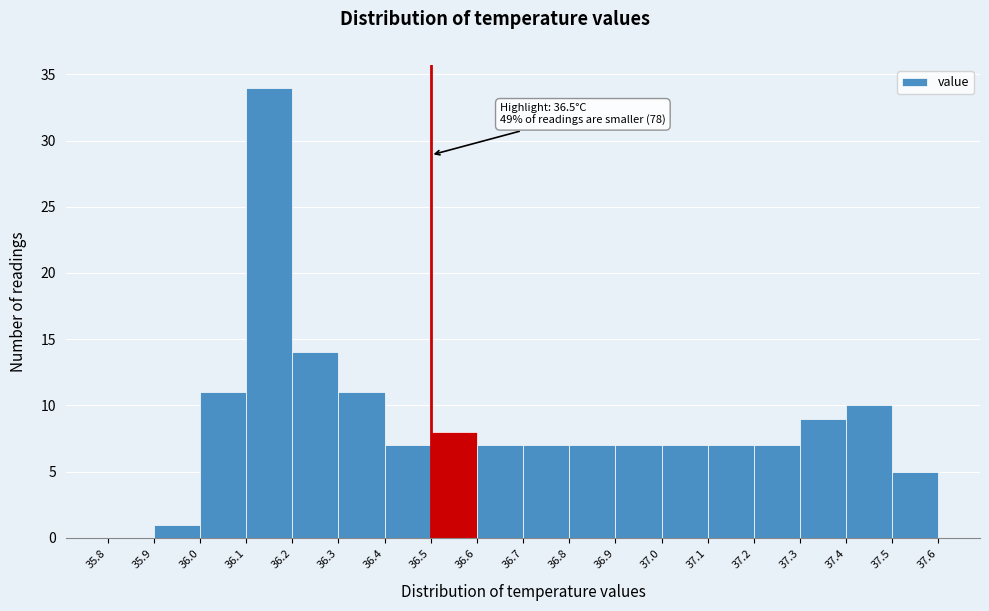

Which range on the x-axis has the tallest bar?

36.1 to 36.2